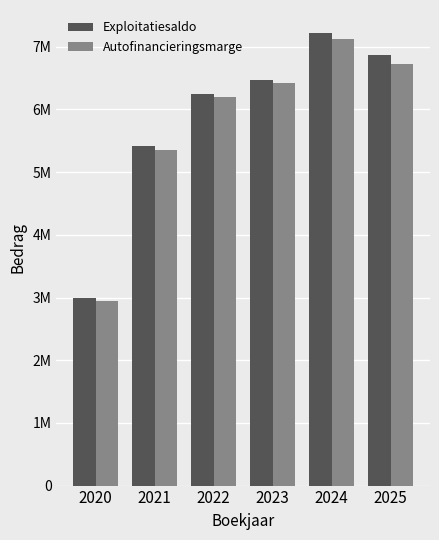

Rank the series by their maximum value, from highest to lowest.

Exploitatiesaldo, Autofinancieringsmarge